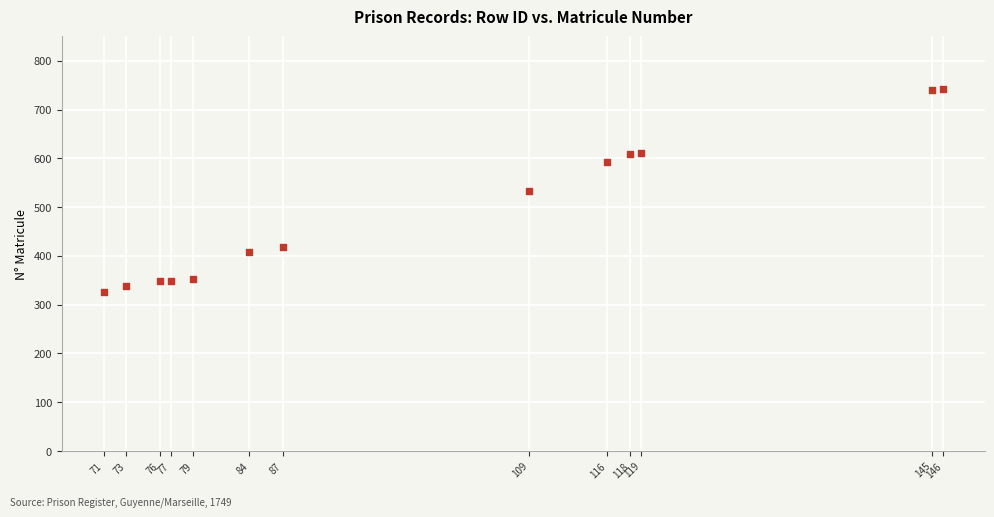

What is the range of Y values (max minus min)?

416